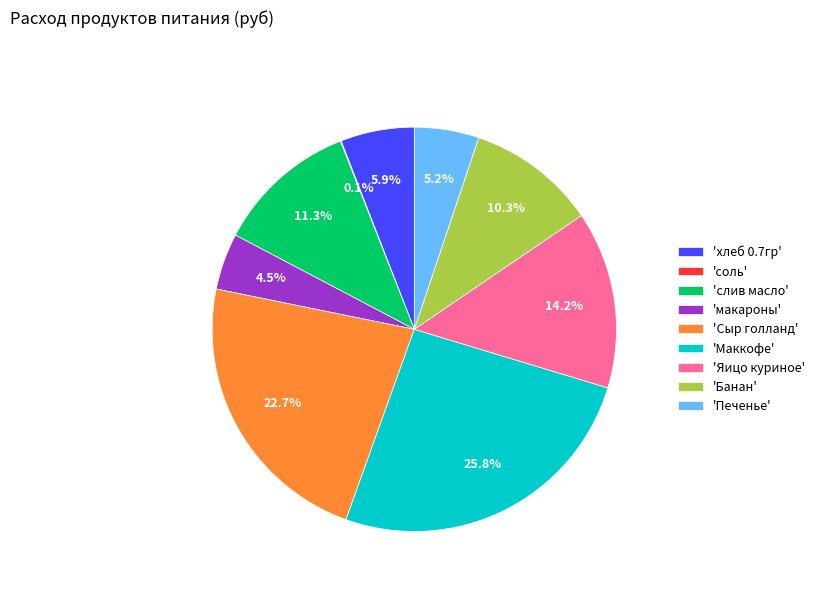

Approximately how many times larger is the value at 'Банан' compared to 'Маккофе'?

0.4